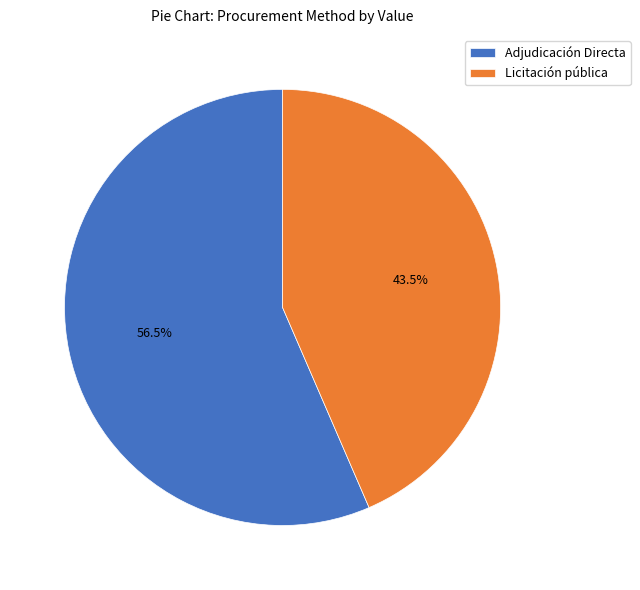

How many slices are in this pie chart?

2